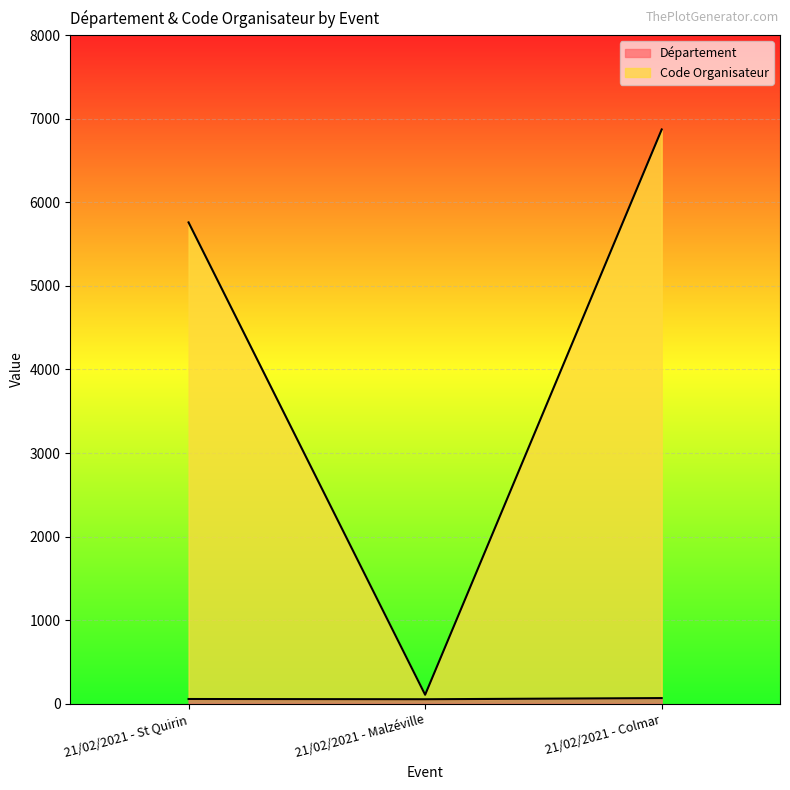

What is the difference between the Département line values at 21/02/2021 - Malzéville and 21/02/2021 - Colmar?

14